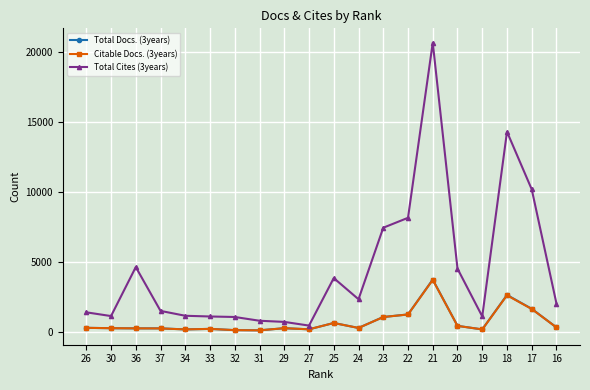

What are all the series names shown in the legend?

Total Docs. (3years), Citable Docs. (3years), Total Cites (3years)